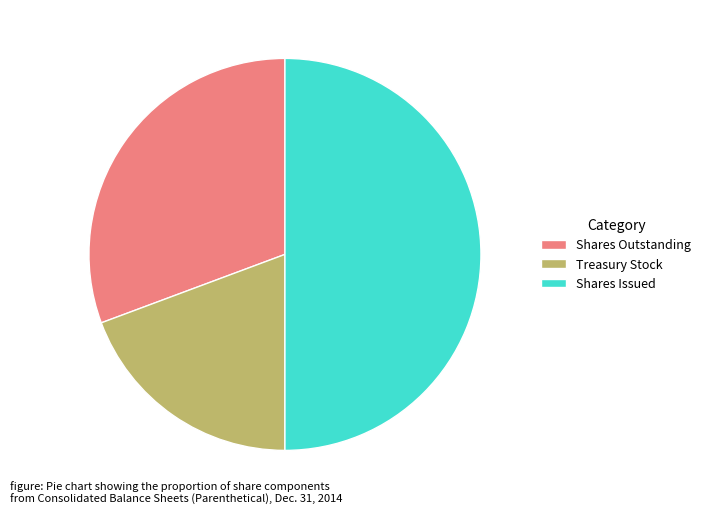

Is the sum of Shares Issued and Treasury Stock greater than half?

Yes